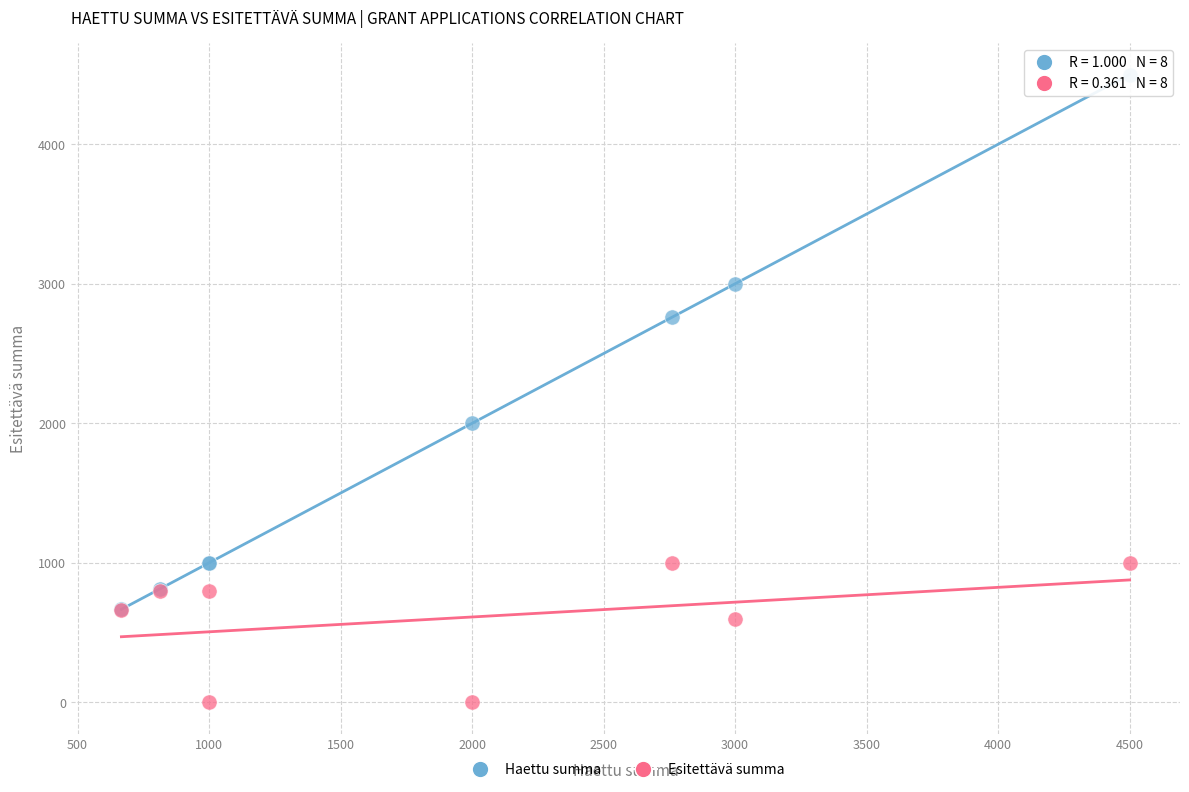

Which series has the largest Y range (max minus min)?

Haettu summa